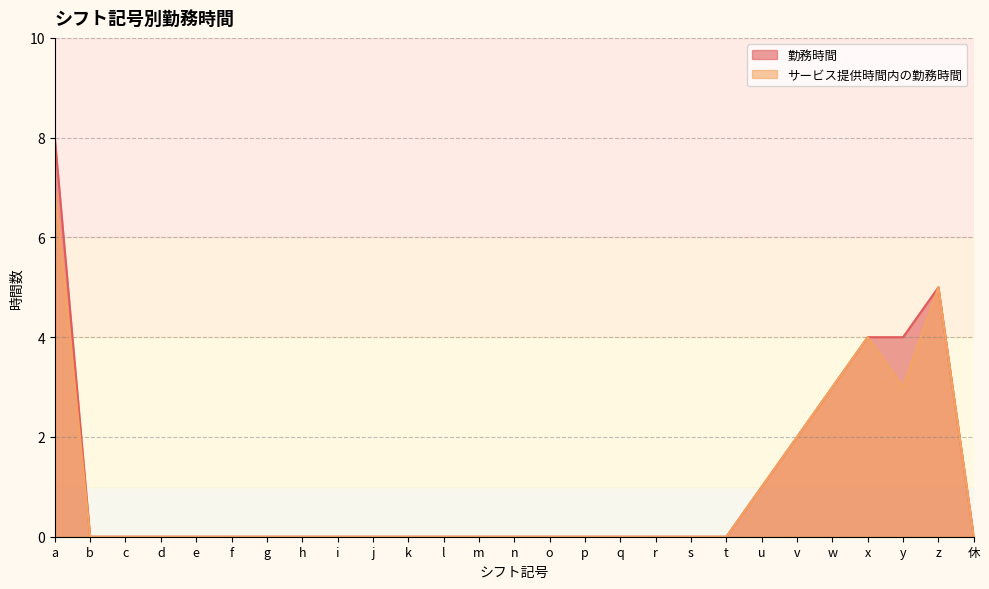

Which series has the largest range (max minus min)?

勤務時間